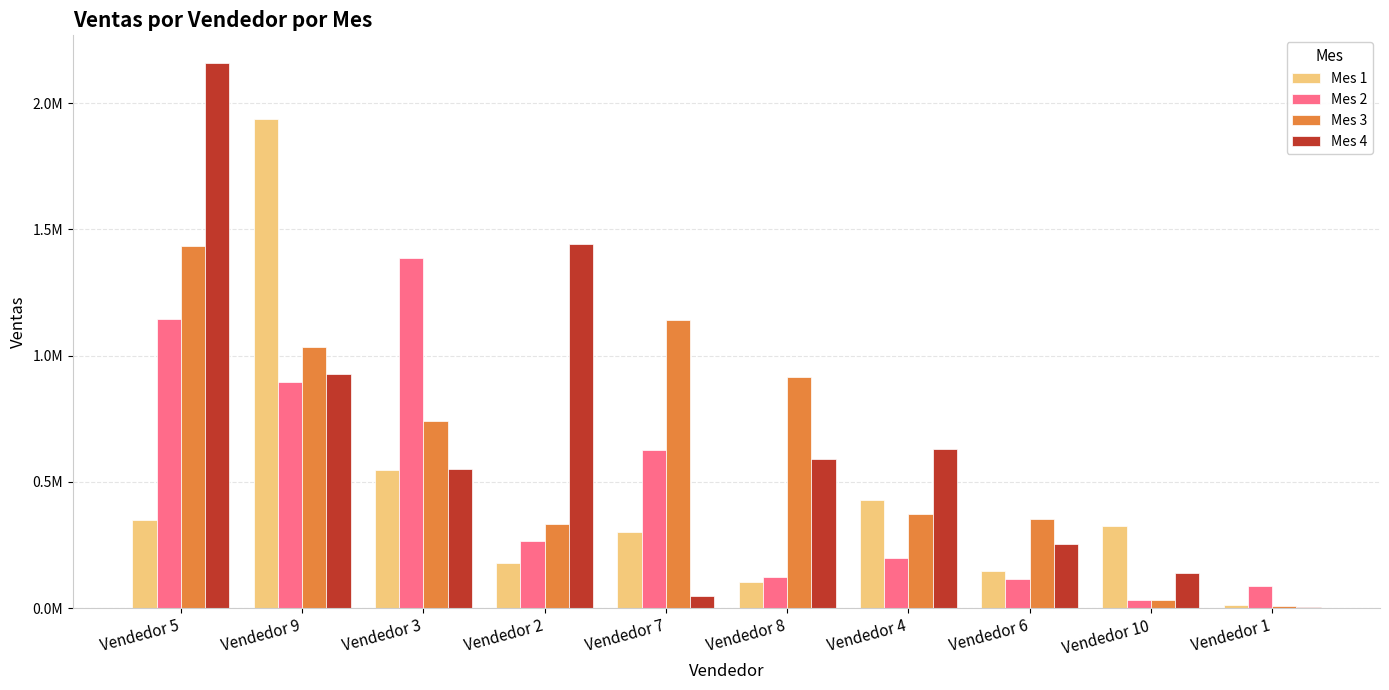

Read the Mes 3 value at Vendedor 4.

371870.9